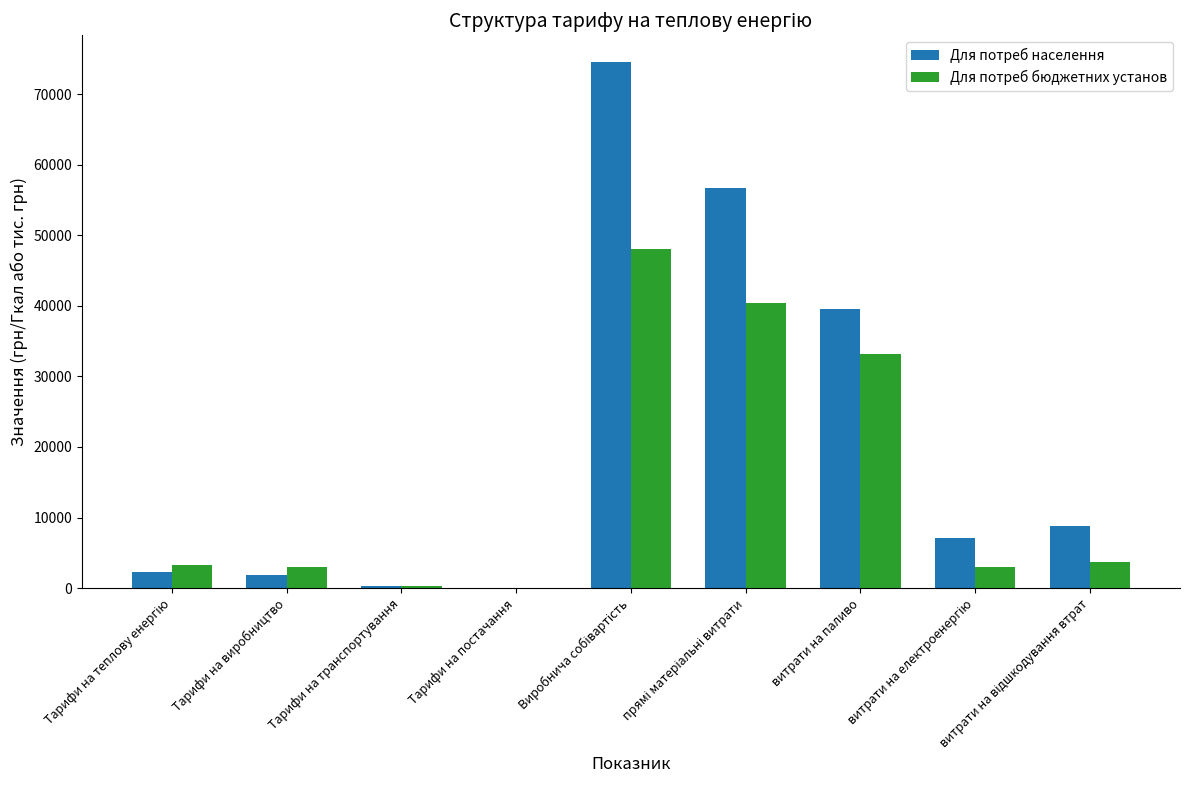

What is the approximate value of Для потреб бюджетних установ at Тарифи на виробництво?

2977.7